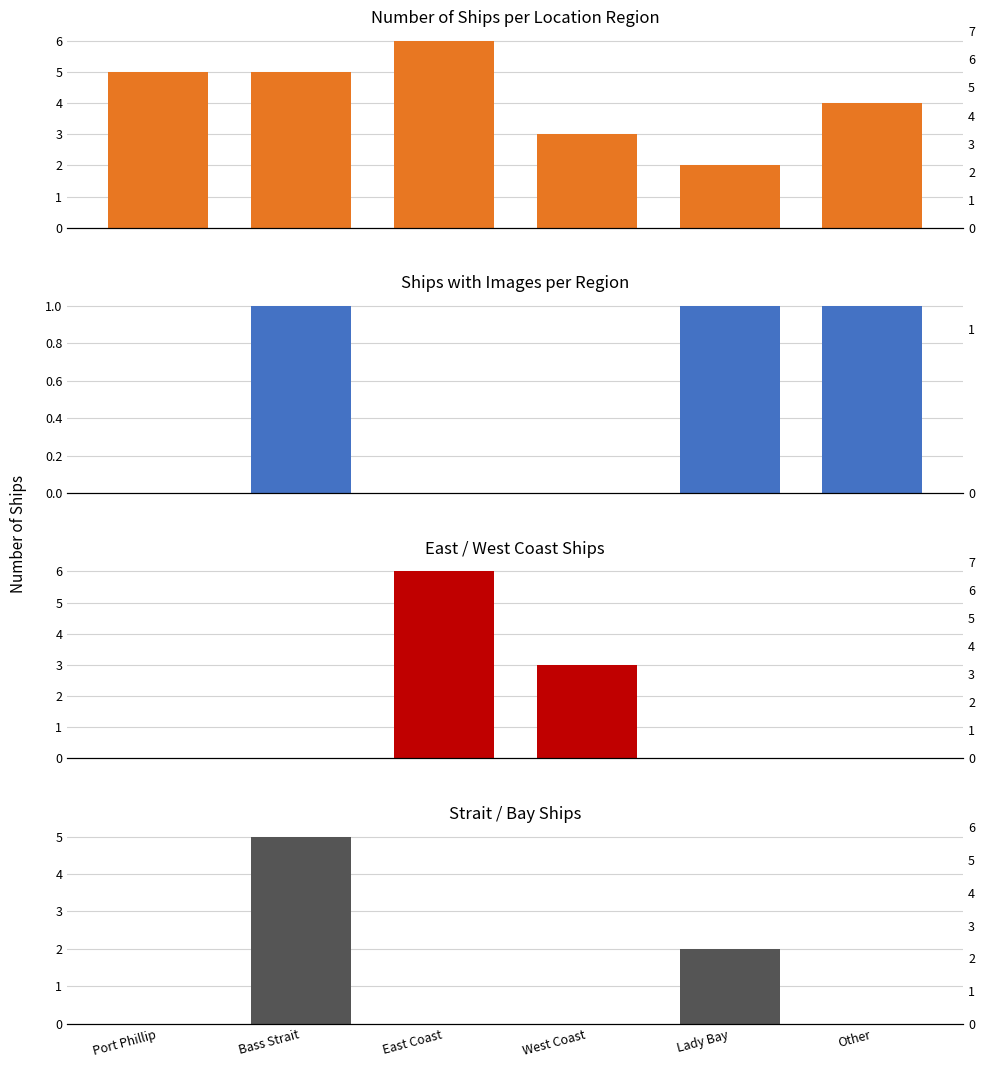

What position from the left is Lady Bay?

5